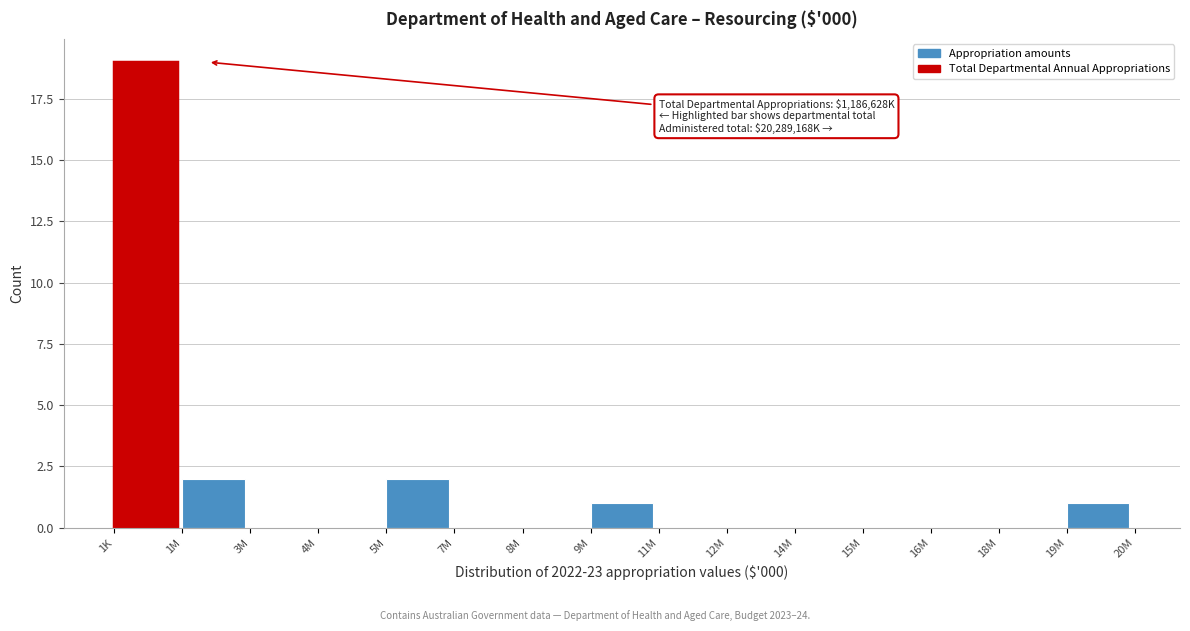

Reading right to left, list all the values displayed in this chart.

19M=1	18M=0	16M=0	15M=0	14M=0	12M=0	11M=0	9M=1	8M=0	7M=0	5M=2	4M=0	3M=0	1M=2	1K=19